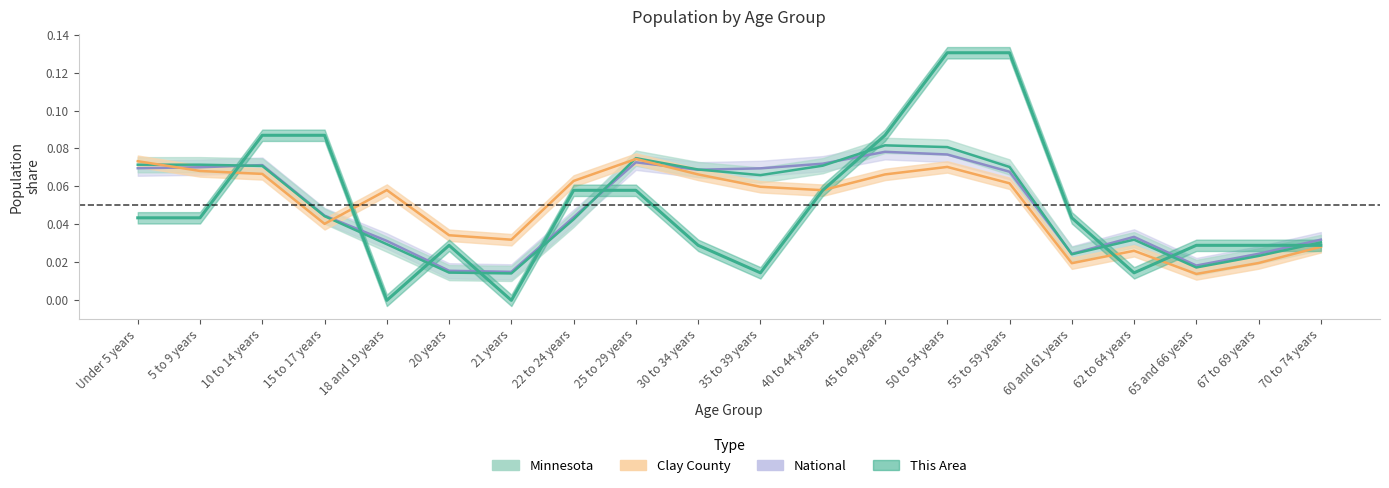

At which category does Minnesota reach its first local valley?

21 years